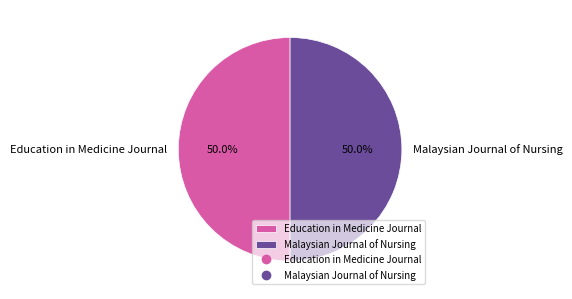

True or false: Malaysian Journal of Nursing accounts for 61% of the total.

False